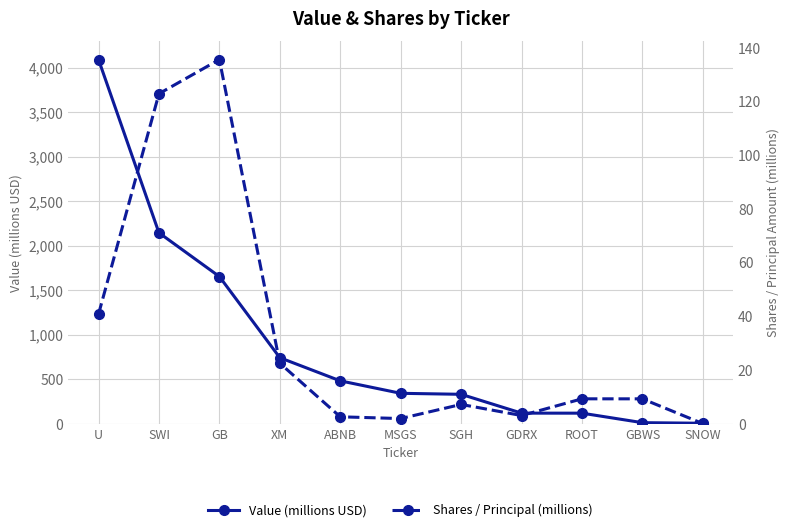

What is the approximate value of Value (millions USD) at SWI?

2144.2